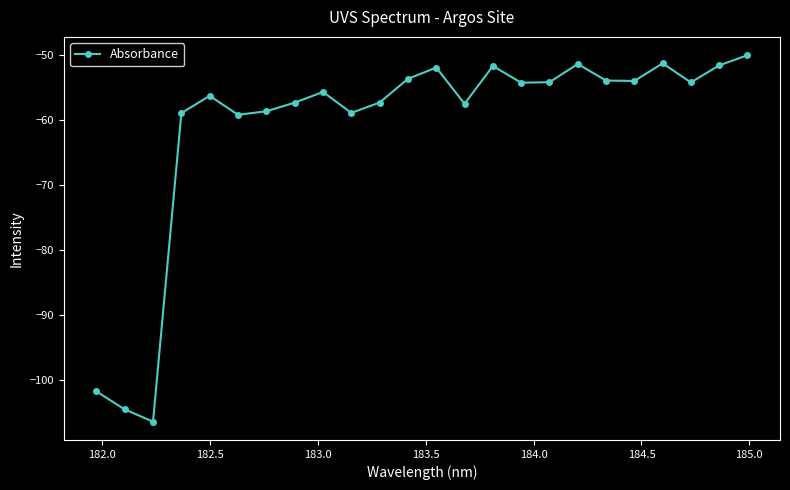

How many points are lower than both their immediate neighbors (excluding endpoints)?

7